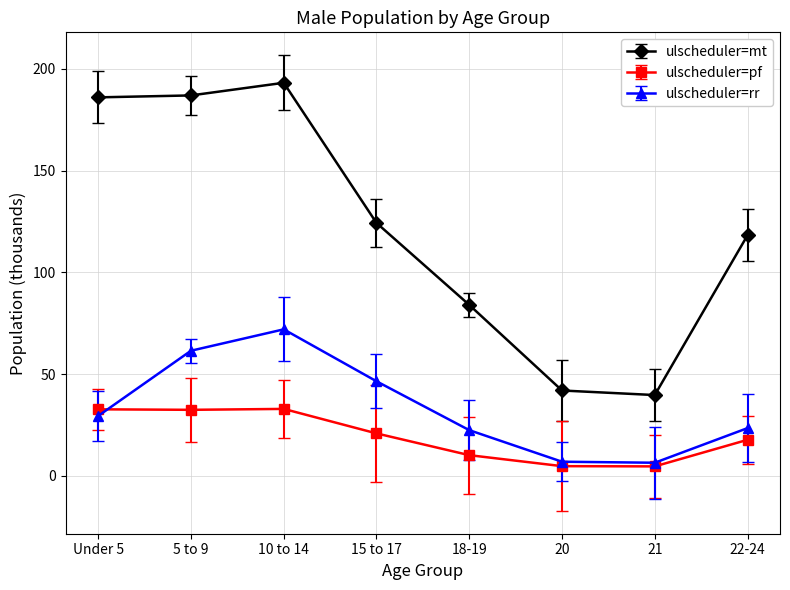

What is the label of the 1st point from the left?

Under 5